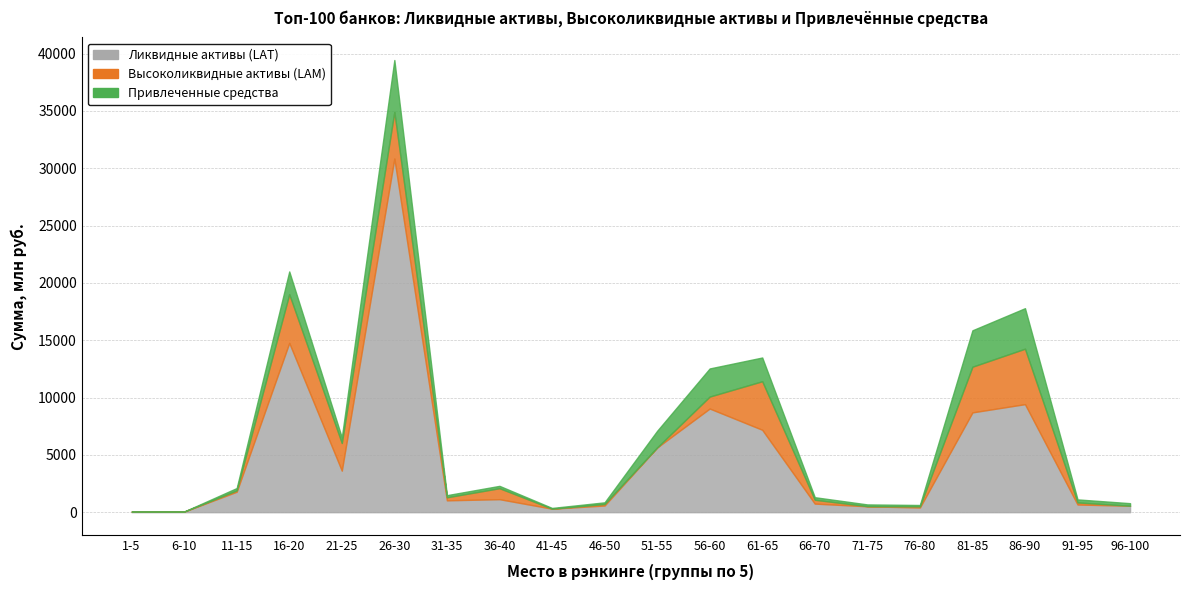

What is the difference between the maximum and minimum values in the Высоколиквидные активы (LAM) series?

4835.9